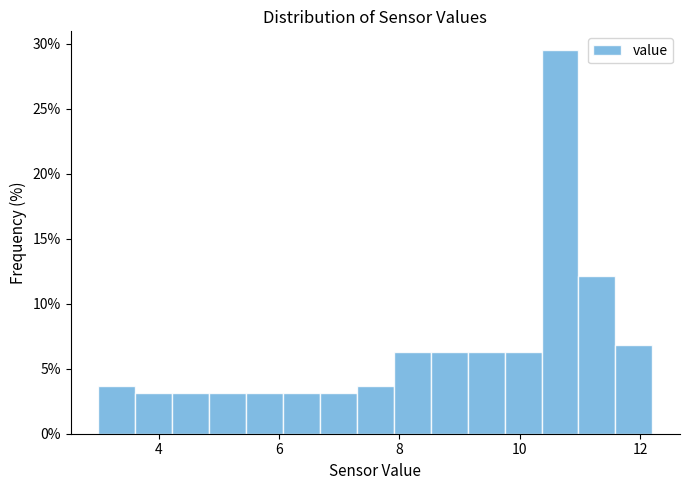

Around what value on the x-axis is the tallest bar? Give the approximate position of its centre, as read against the axis.

10.6